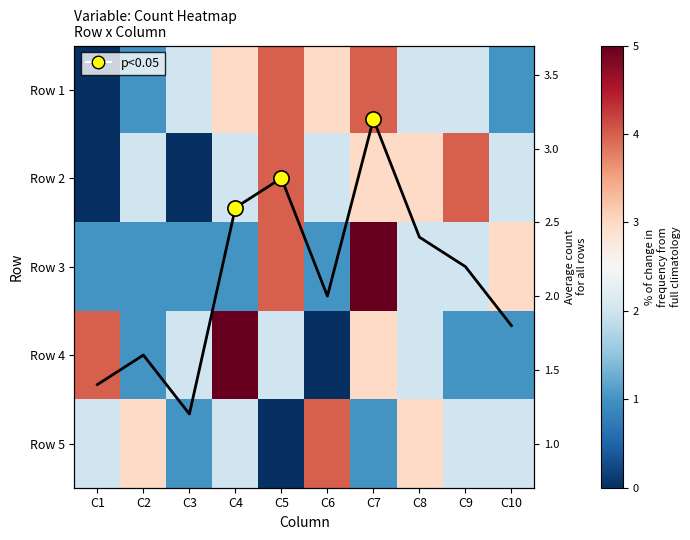

Count the 4 values in the range 1 to 3.

7